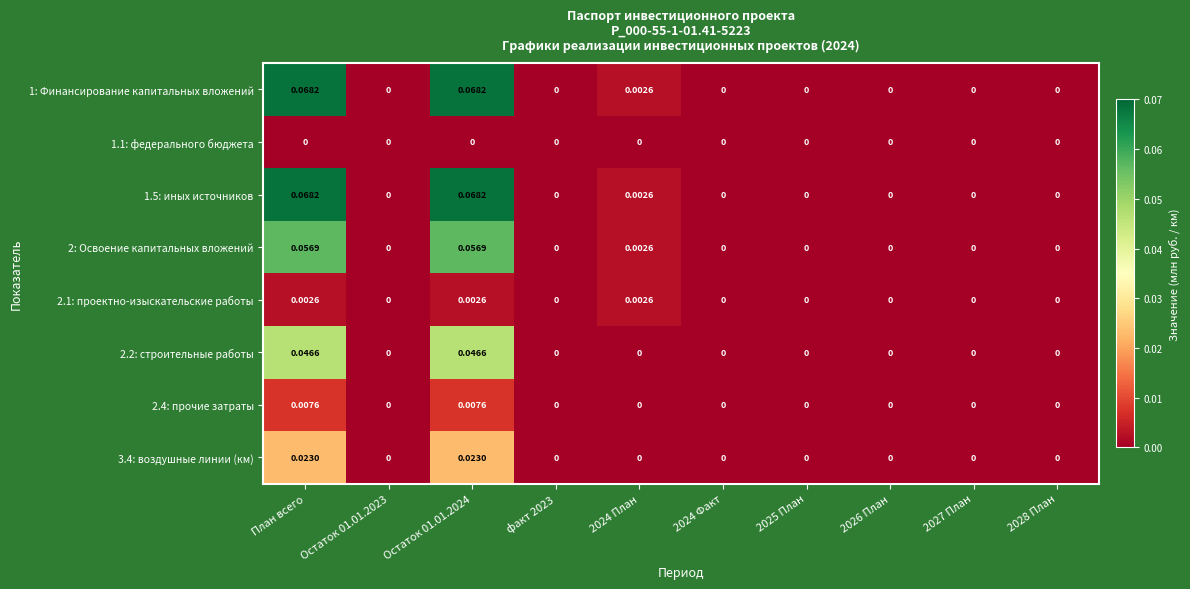

Which series has the largest total across all categories?

1: Финансирование капитальных вложений